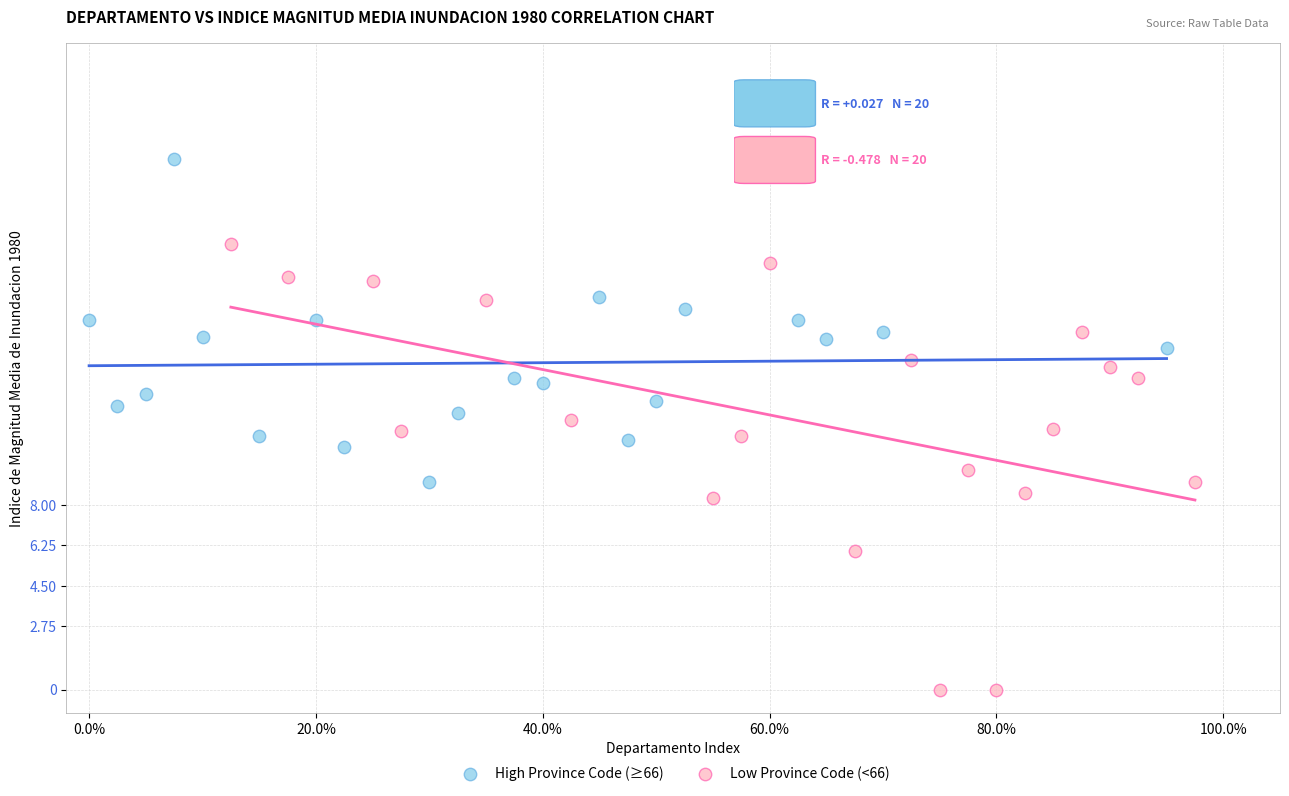

What are all the series names shown in the legend?

High Province Code (≥66), Low Province Code (<66)